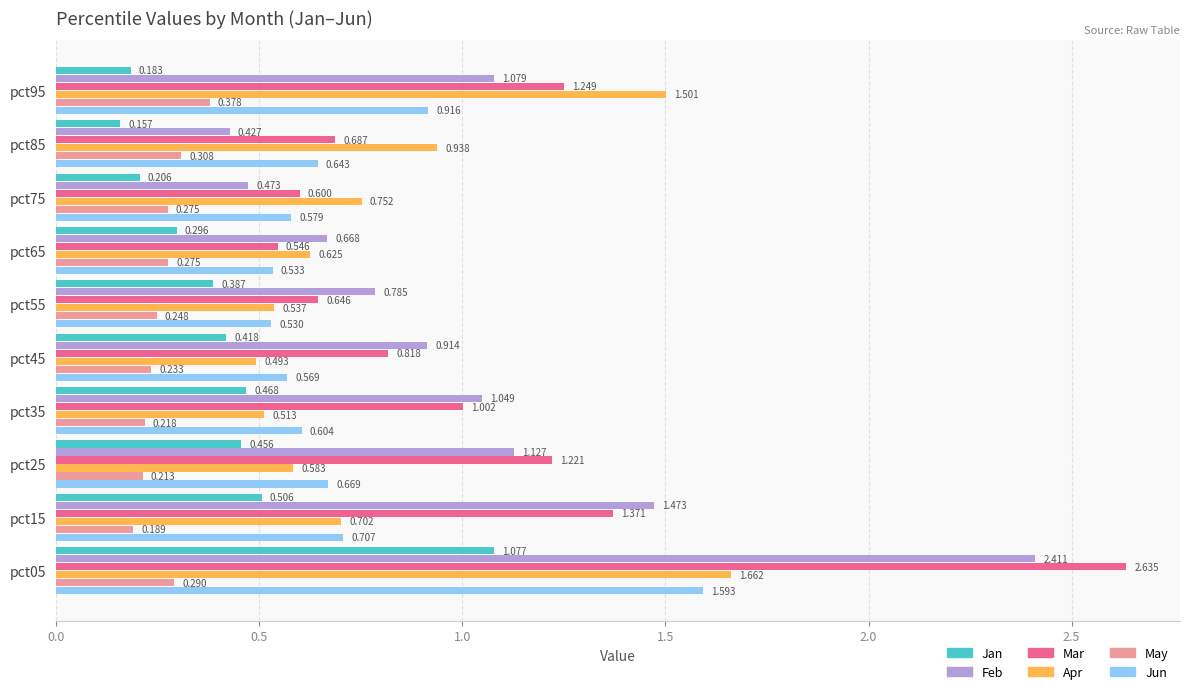

Which series has the largest range (max minus min)?

Mar